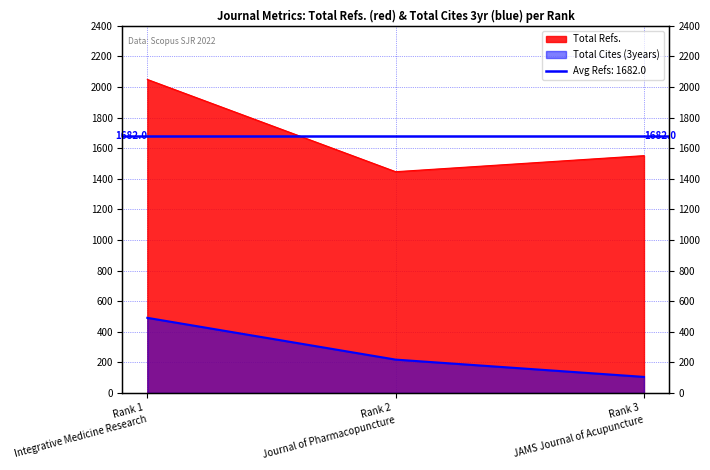

The value of Total Cites (3years) at Rank 1
Integrative Medicine Research is 660. True or false?

False